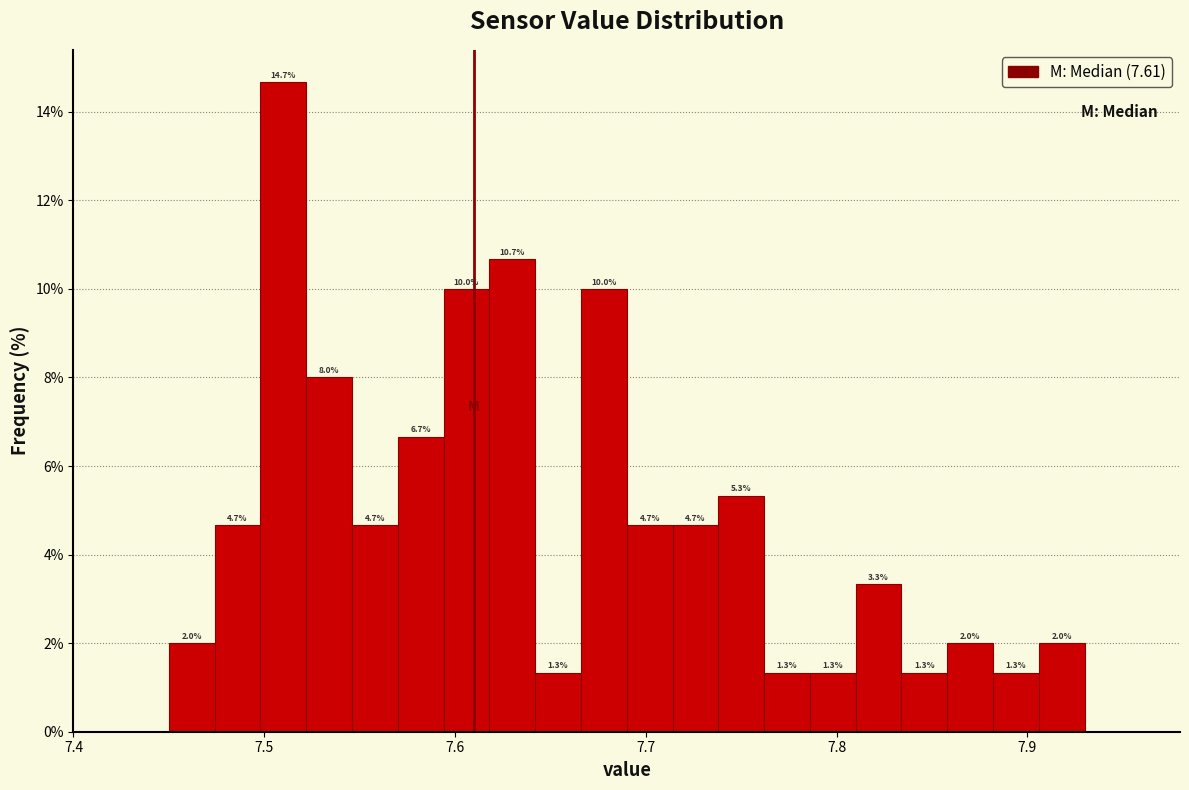

Read against the x-axis, roughly where is the centre of the tallest bar?

7.51